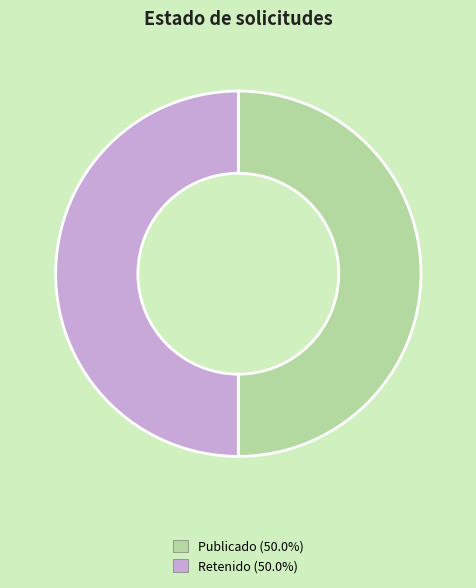

What is the ratio of the value at Publicado (50.0%) to the value at Retenido (50.0%)?

1.0